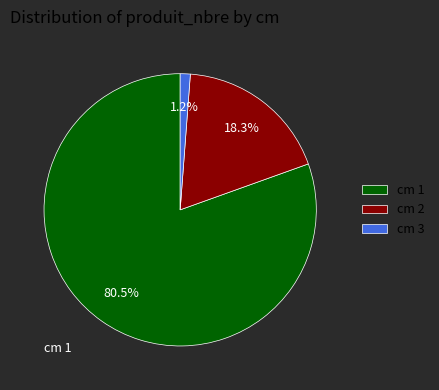

Is cm 1 the majority of the pie?

Yes